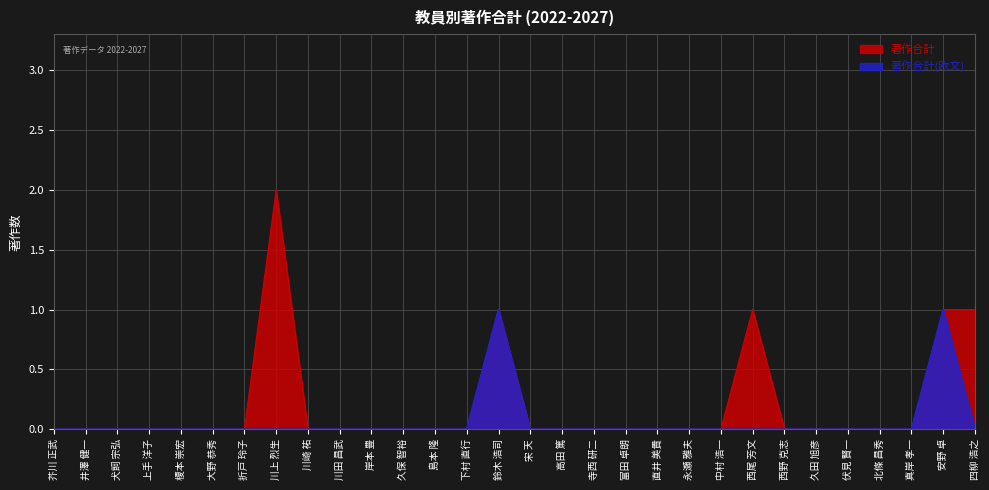

Reading left to right, transcribe all the data shown in this chart.

著作合計: 芥川 正武=0	井澤 健一=0	犬飼 宗弘=0	上手 洋子=0	榎本 崇宏=0	大野 恭秀=0	折戸 玲子=0	川上 烈生=2	川崎 祐=0	川田 昌武=0	岸本 豊=0	久保 智裕=0	島本 隆=0	下村 直行=0	鈴木 浩司=1	宋 天=0	高田 篤=0	寺西 研二=0	富田 卓朗=0	直井 美貴=0	永瀬 雅夫=0	中村 浩一=0	西尾 芳文=1	西野 克志=0	久田 旭彦=0	伏見 賢一=0	北條 昌秀=0	真岸 孝一=0	安野 卓=1	四柳 浩之=1
著作合計(欧文): 芥川 正武=0	井澤 健一=0	犬飼 宗弘=0	上手 洋子=0	榎本 崇宏=0	大野 恭秀=0	折戸 玲子=0	川上 烈生=0	川崎 祐=0	川田 昌武=0	岸本 豊=0	久保 智裕=0	島本 隆=0	下村 直行=0	鈴木 浩司=1	宋 天=0	高田 篤=0	寺西 研二=0	富田 卓朗=0	直井 美貴=0	永瀬 雅夫=0	中村 浩一=0	西尾 芳文=0	西野 克志=0	久田 旭彦=0	伏見 賢一=0	北條 昌秀=0	真岸 孝一=0	安野 卓=1	四柳 浩之=0